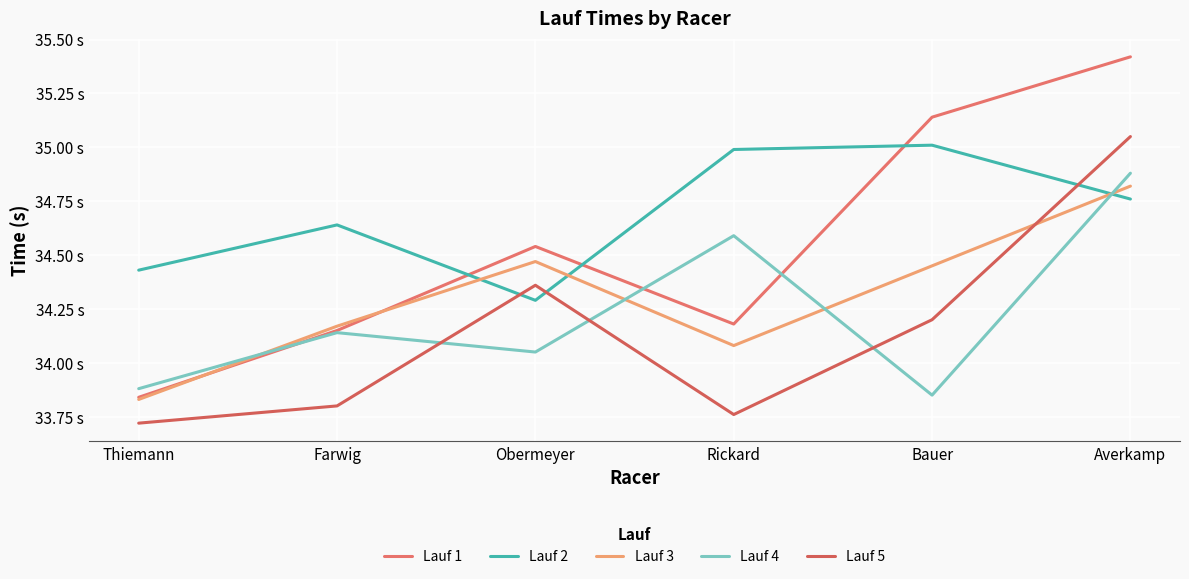

Does the chart display data point markers on the line(s)?

No